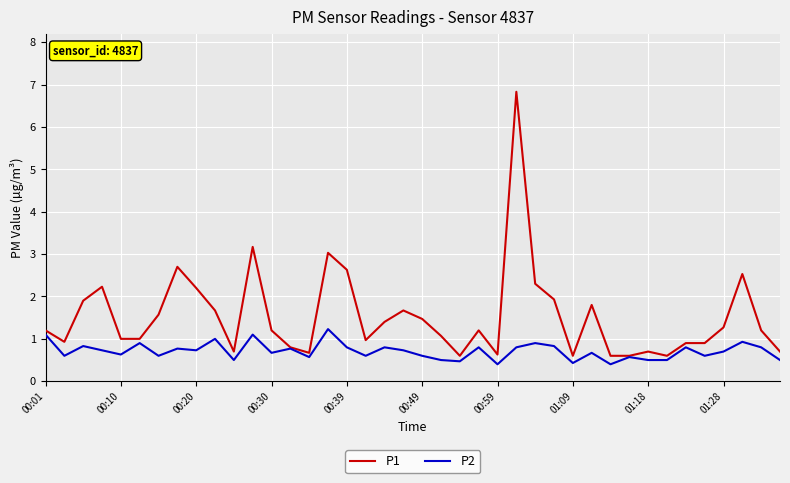

Which series has the widest spread of values?

P1